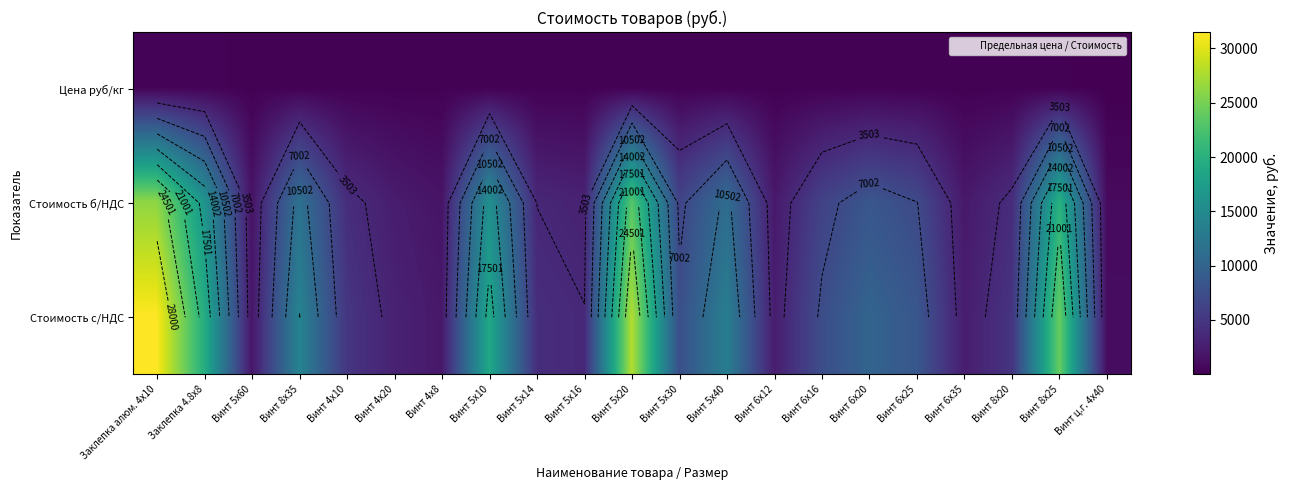

What is the difference between the highest and lowest values at Винт 6х35?

2347.2